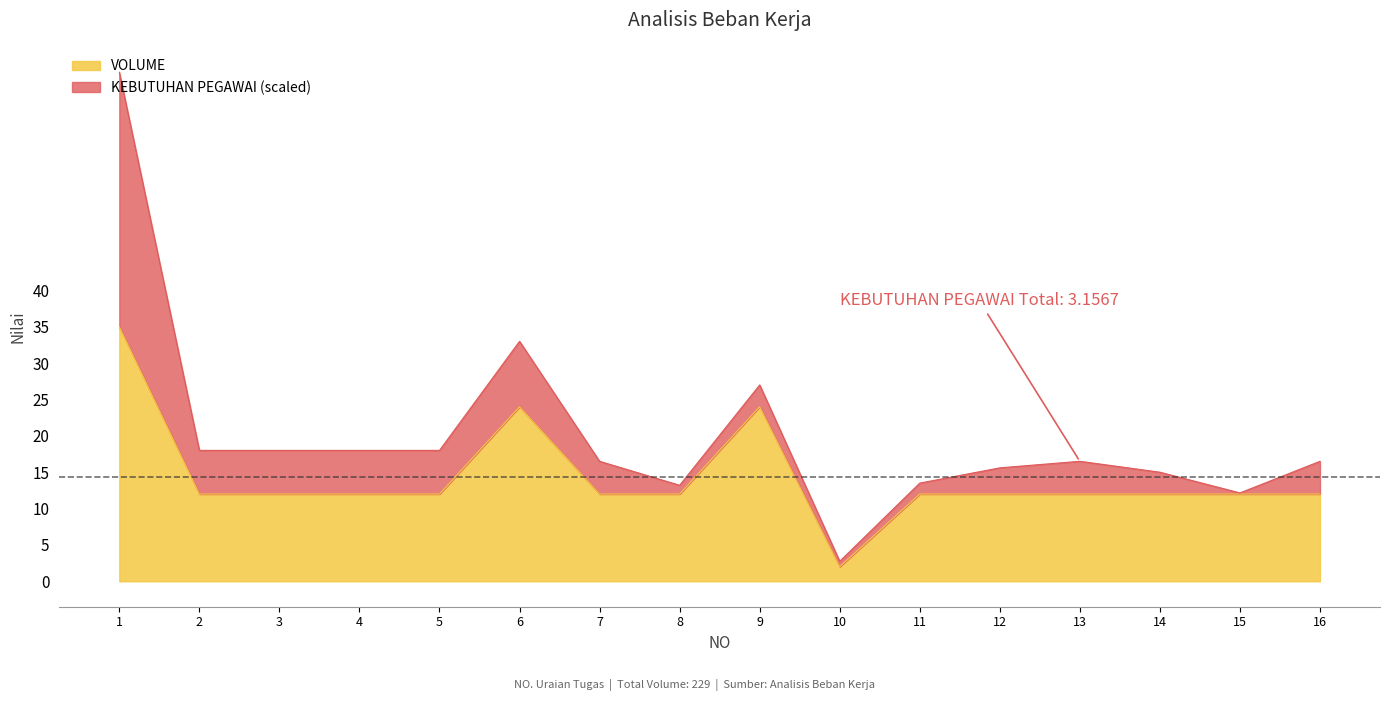

What is the approximate value at 9, to the nearest 10?

20